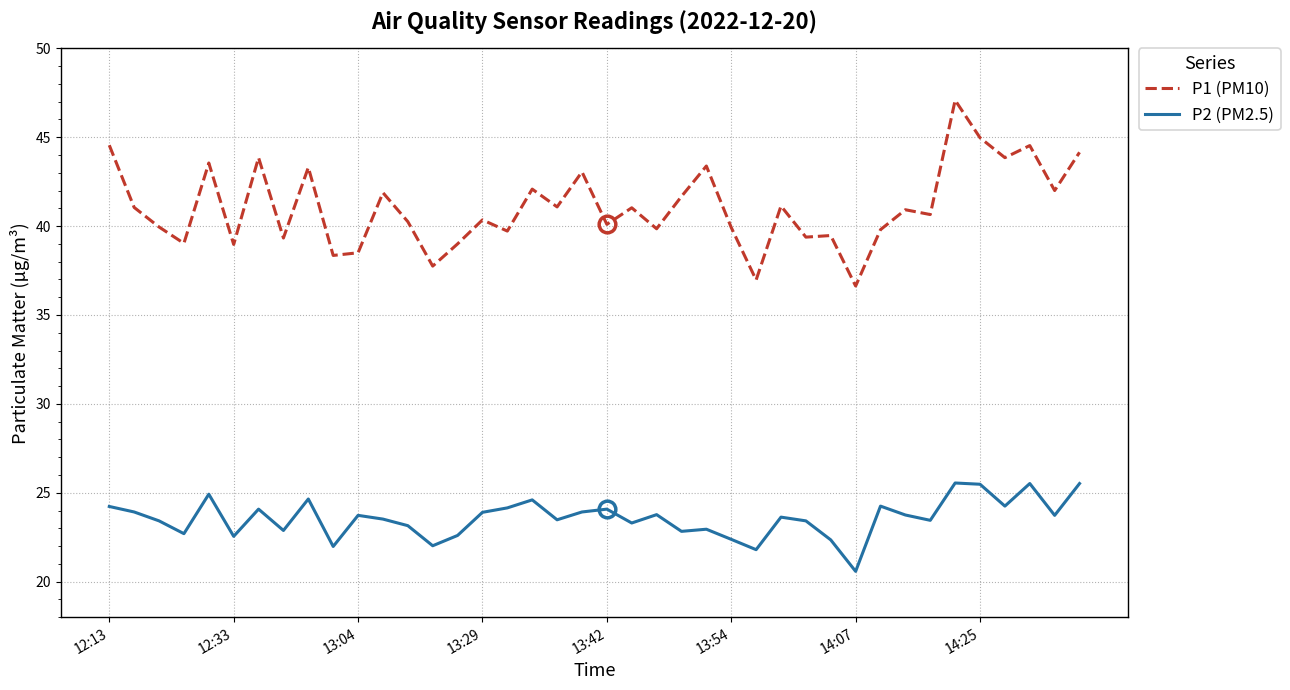

Which series has the widest spread of values?

P1 (PM10)